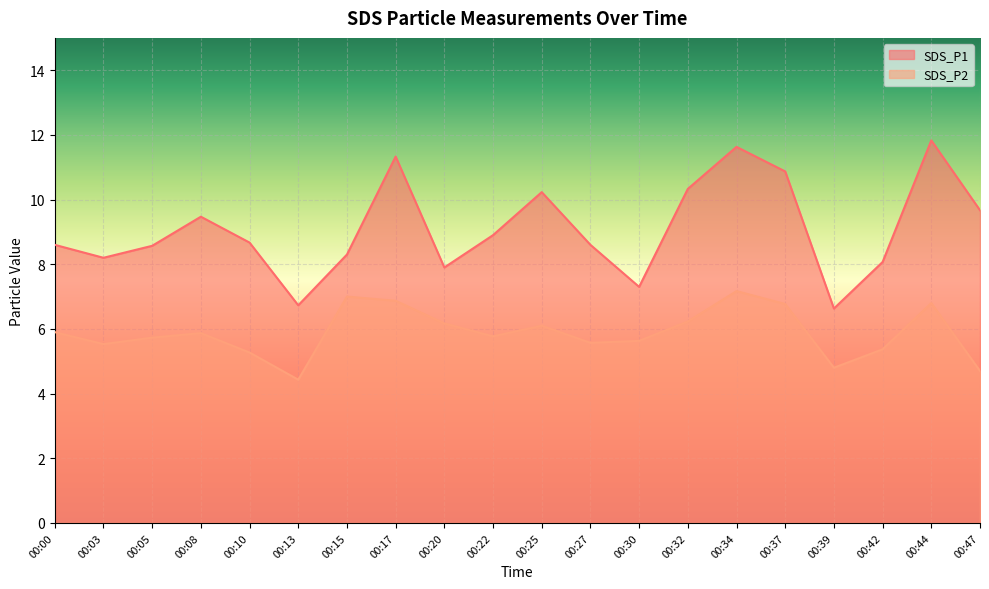

What is the average value of the SDS_P1 series?

9.1